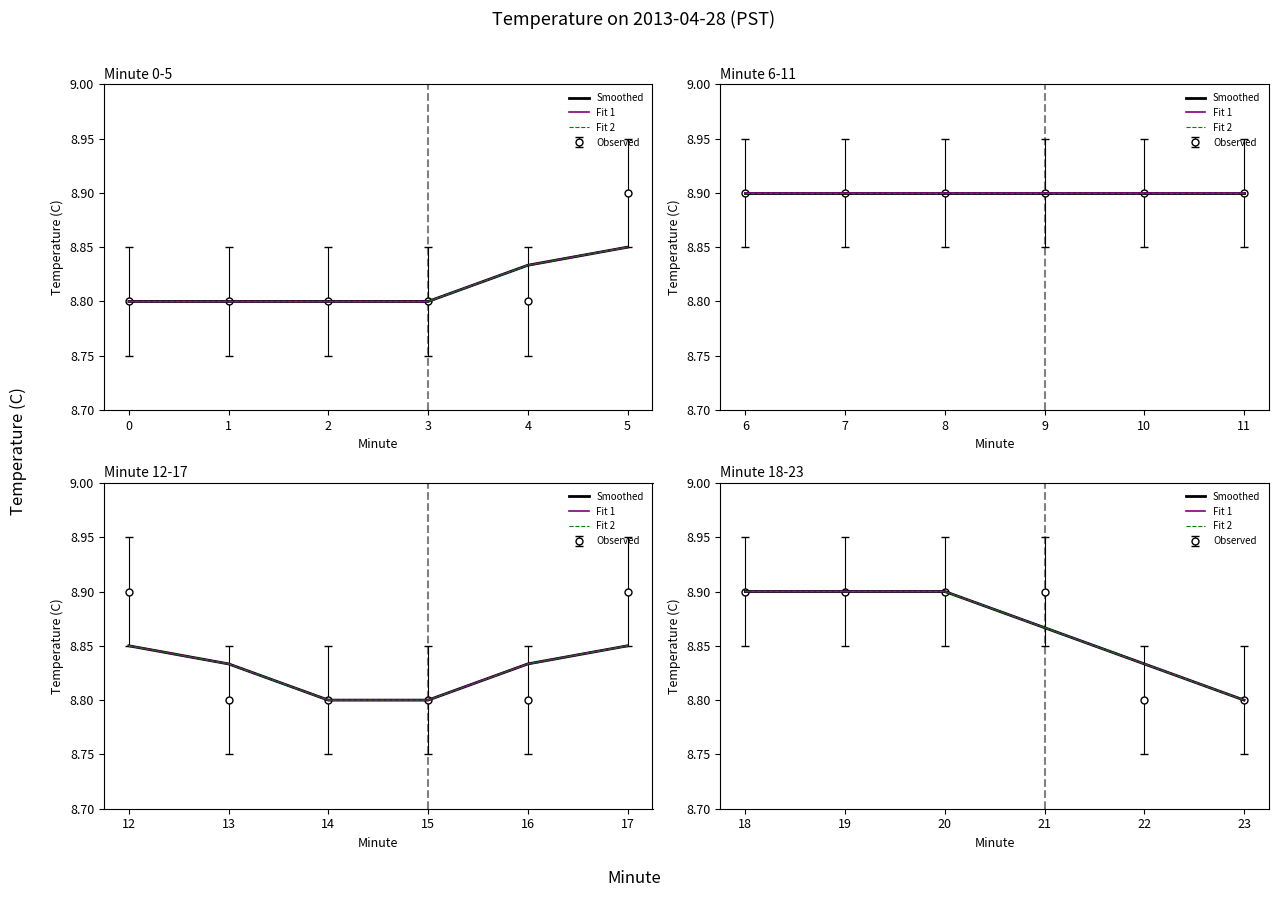

How many lines are shown in the chart?

3